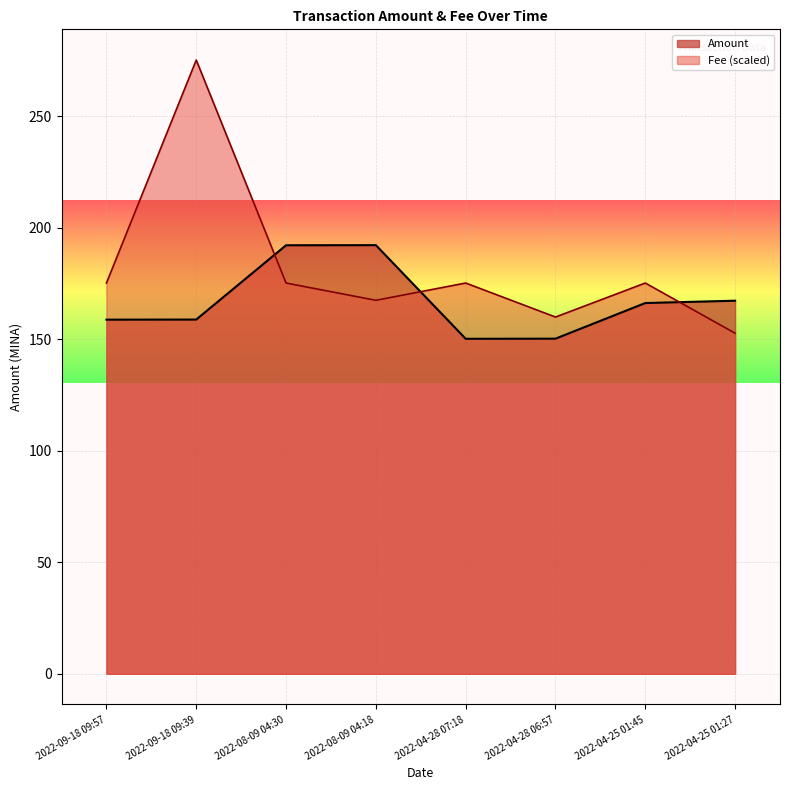

Which series changed the most between 2022-09-18 09:39 and 2022-04-25 01:45?

Fee (scaled)